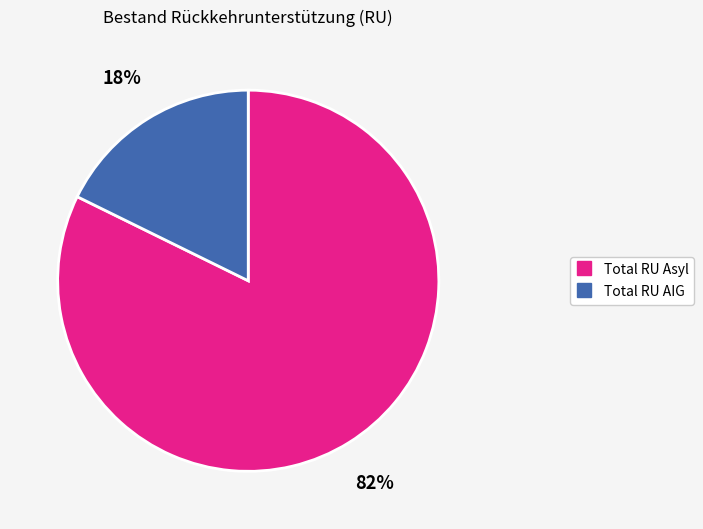

To the nearest percent, what portion does Total RU Asyl represent?

82%